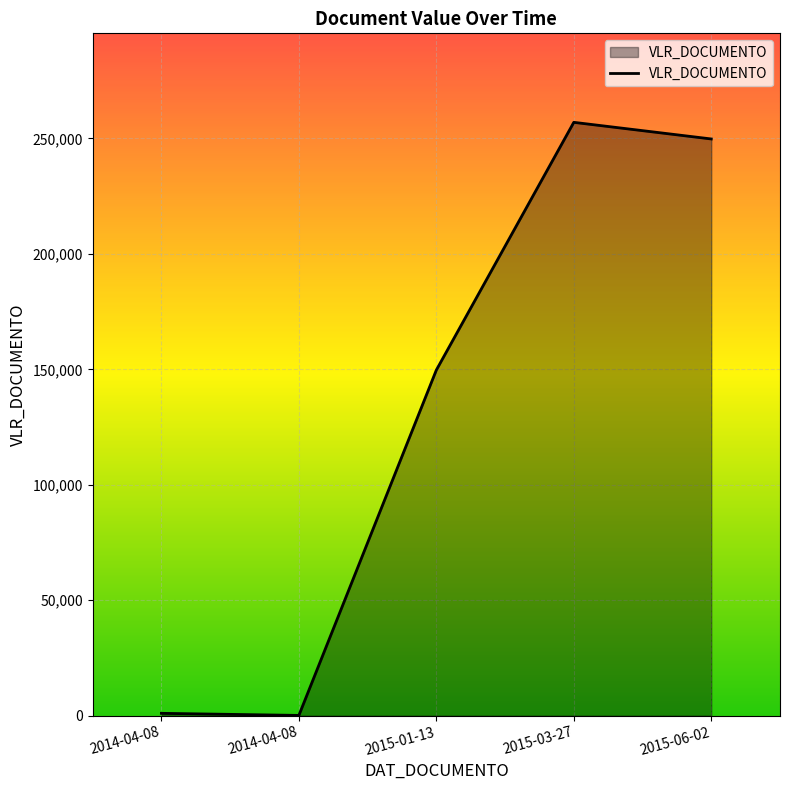

Count the number of data series in this chart.

1